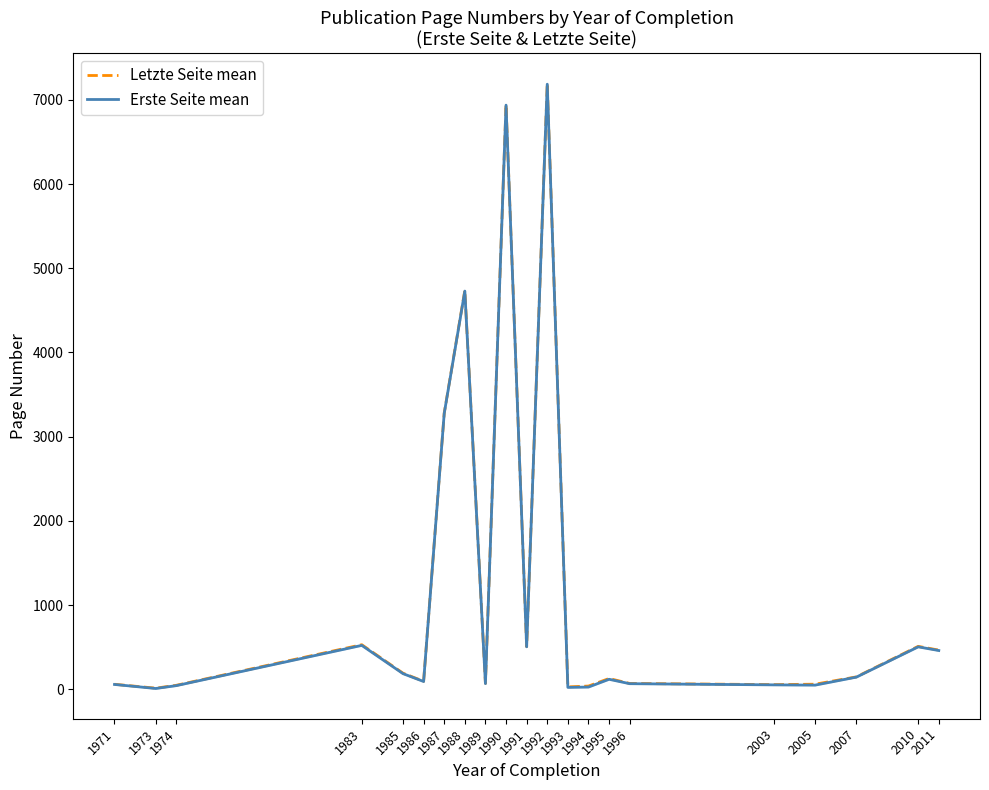

What are all the series names shown in the legend?

Letzte Seite mean, Erste Seite mean